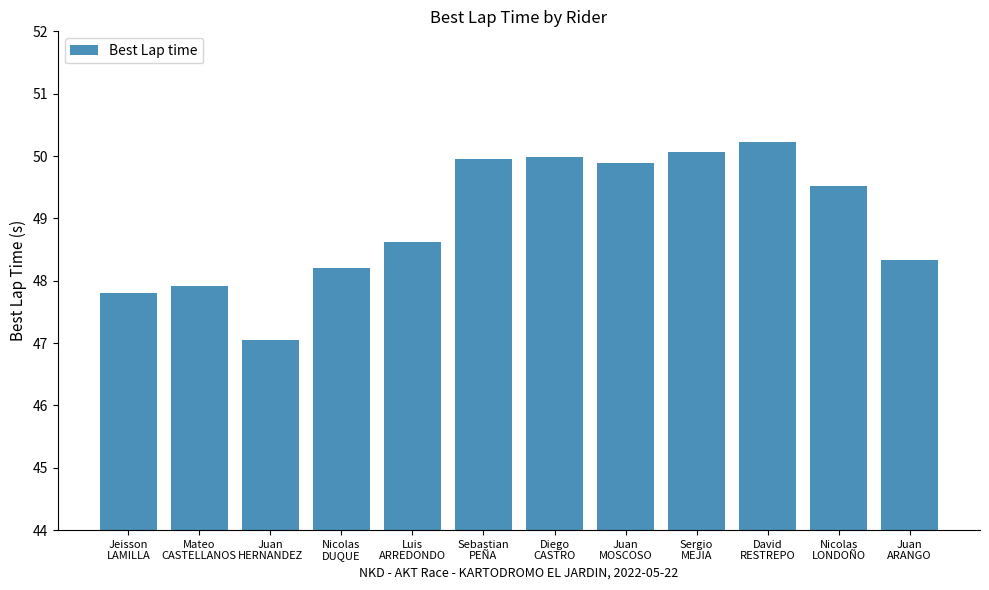

What is the label of the 9th bar from the left?

Sergio
MEJIA